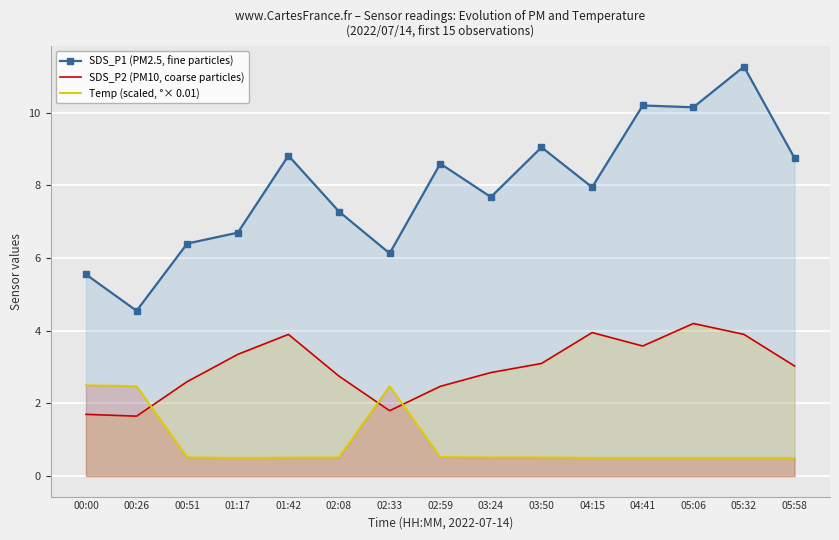

Which series has the largest total across all categories?

SDS_P1 (PM2.5, fine particles)